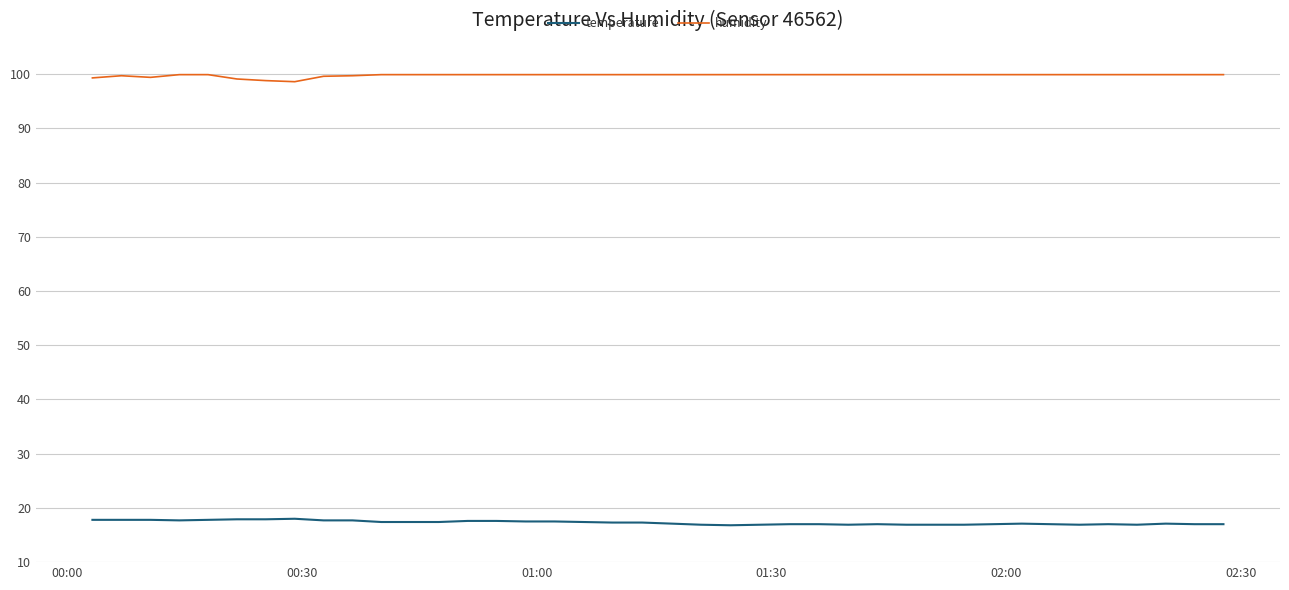

How many lines are shown in the chart?

2